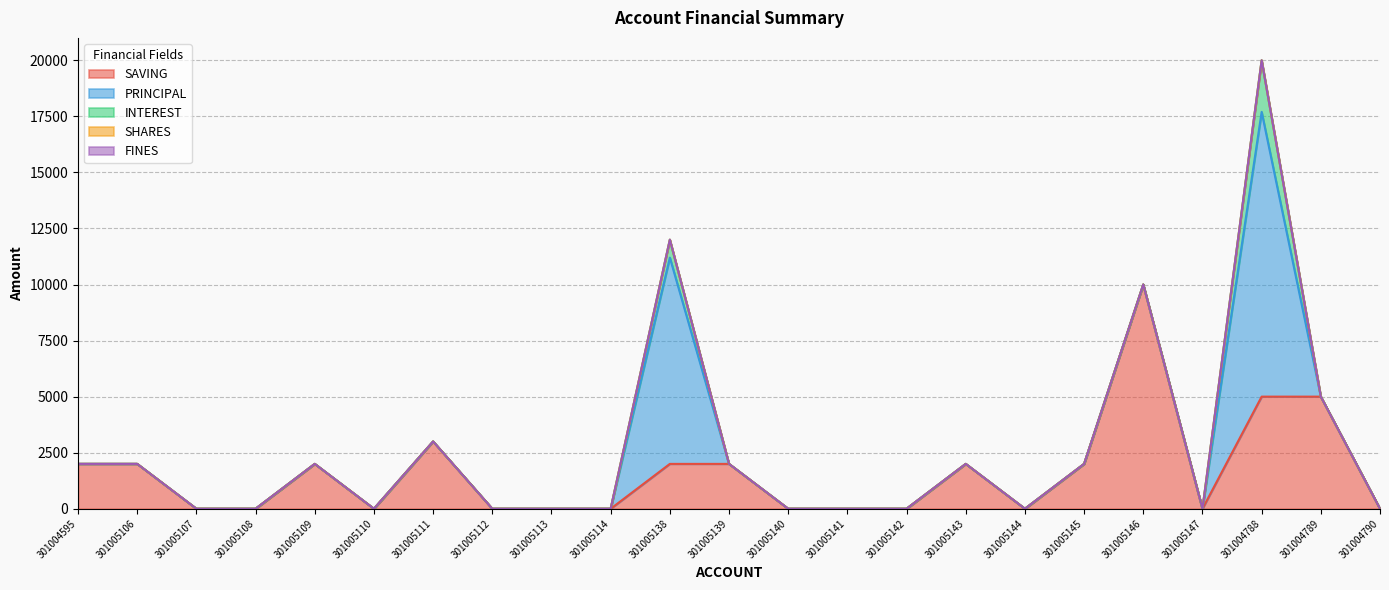

At how many categories does at least one series exceed 12302?

1